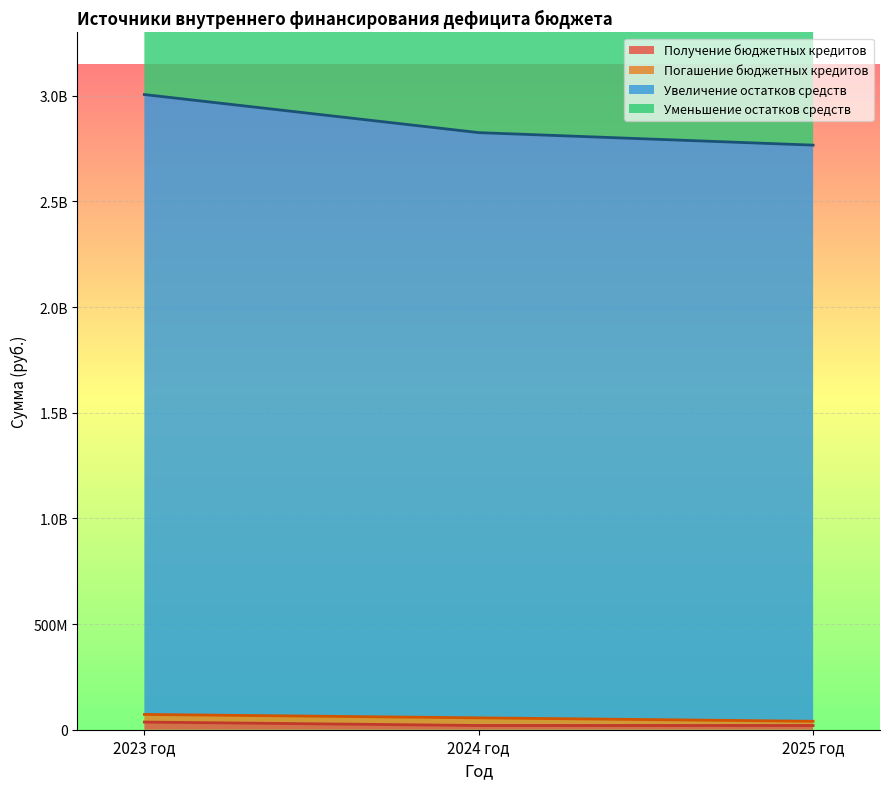

The Увеличение остатков средств series shows 5492596838.0 at 2025 год. True or false?

True